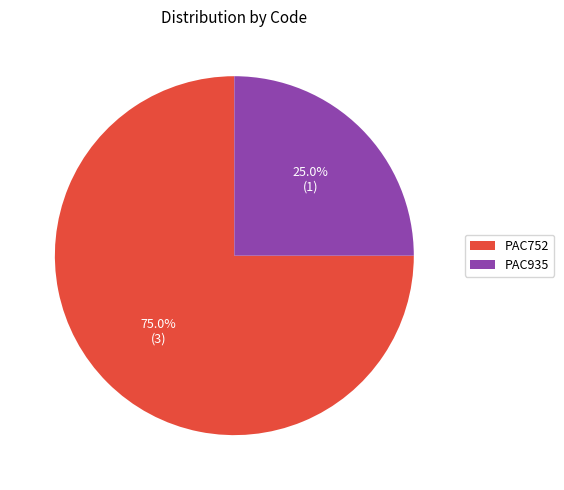

True or false: PAC752 accounts for 75% of the total.

True